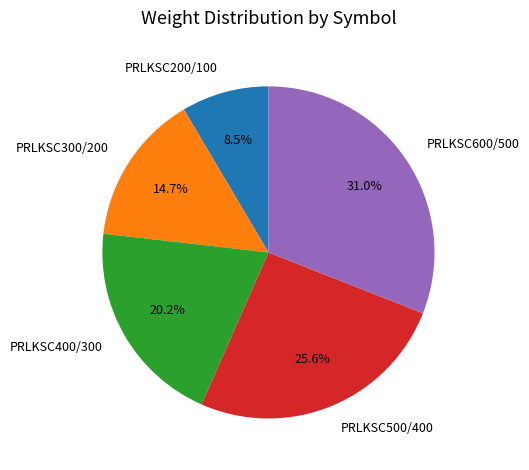

Count the number of slices in the pie.

5